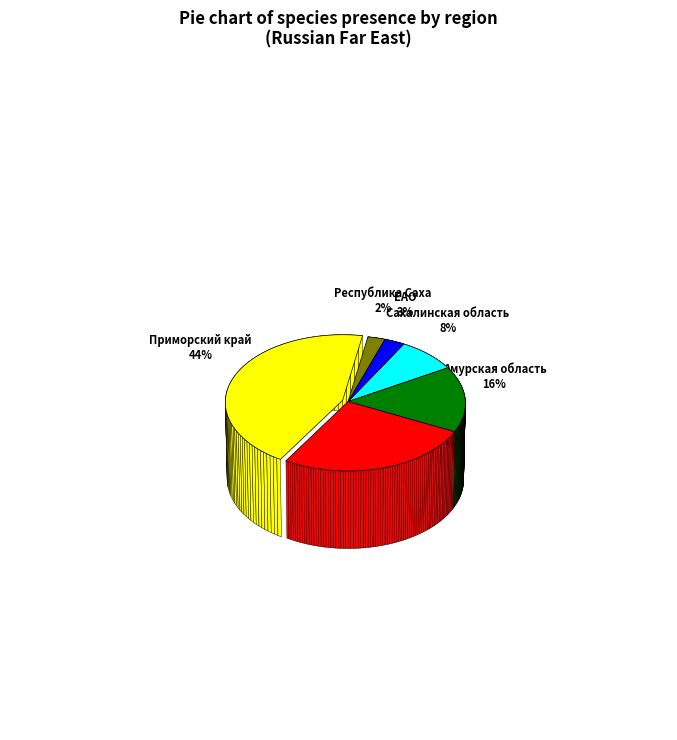

To the nearest percent, what is the average slice percentage?

17%